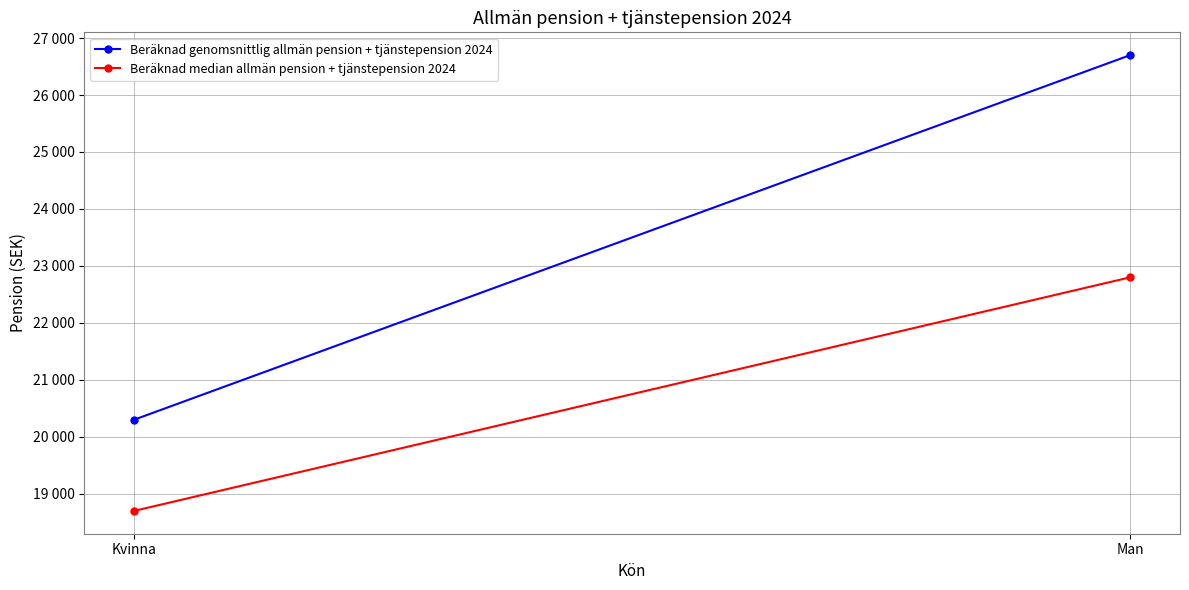

What are all the series names shown in the legend?

Beräknad genomsnittlig allmän pension + tjänstepension 2024, Beräknad median allmän pension + tjänstepension 2024